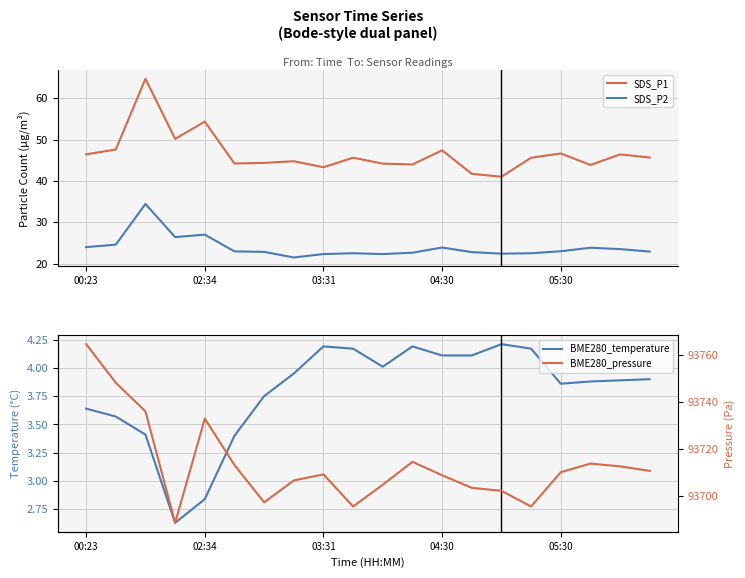

Where does the SDS_P1 series first go above 45?

00:23